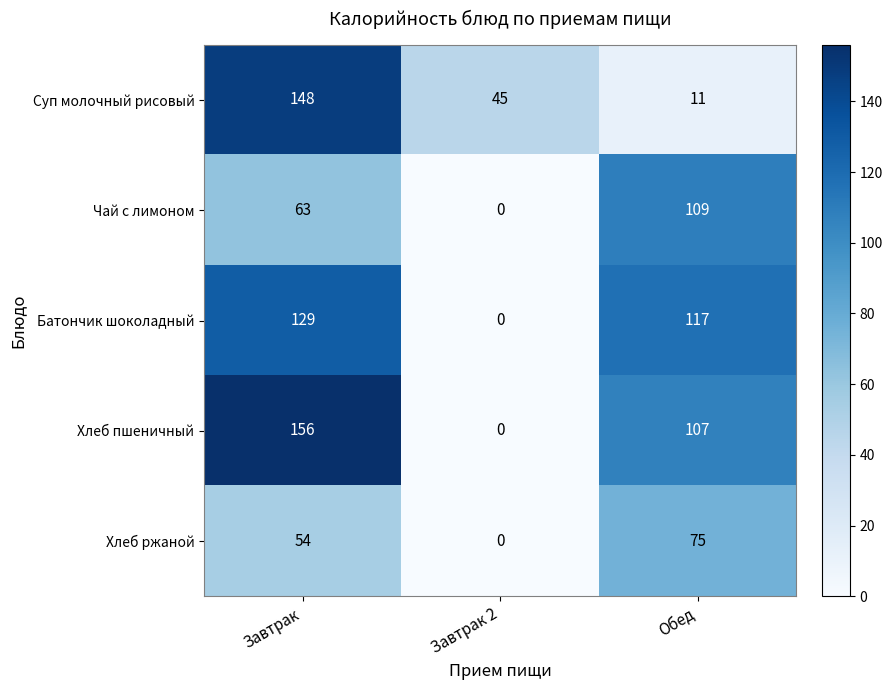

The Хлеб ржаной series shows -25 at Завтрак 2. True or false?

False